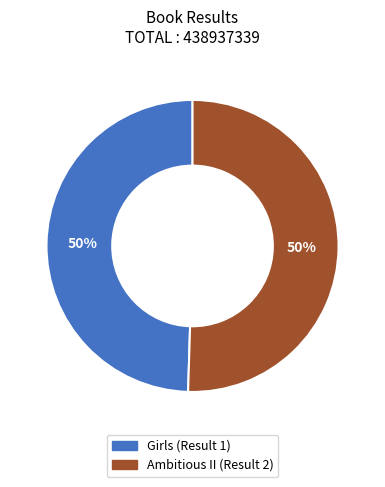

To the nearest percent, what percentage of the pie is Ambitious II (Result 2)?

50%